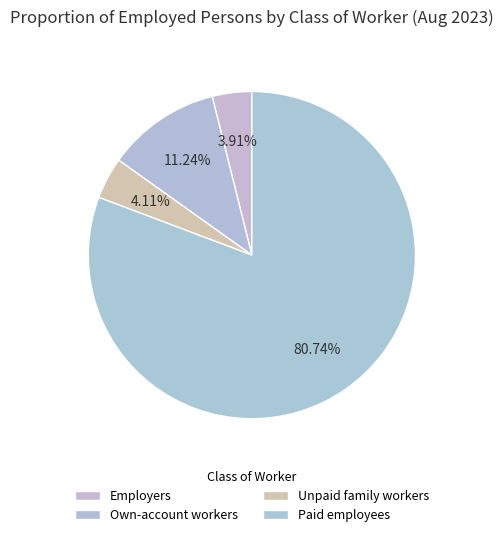

The Paid employees slice represents 73% of the pie. True or false?

False